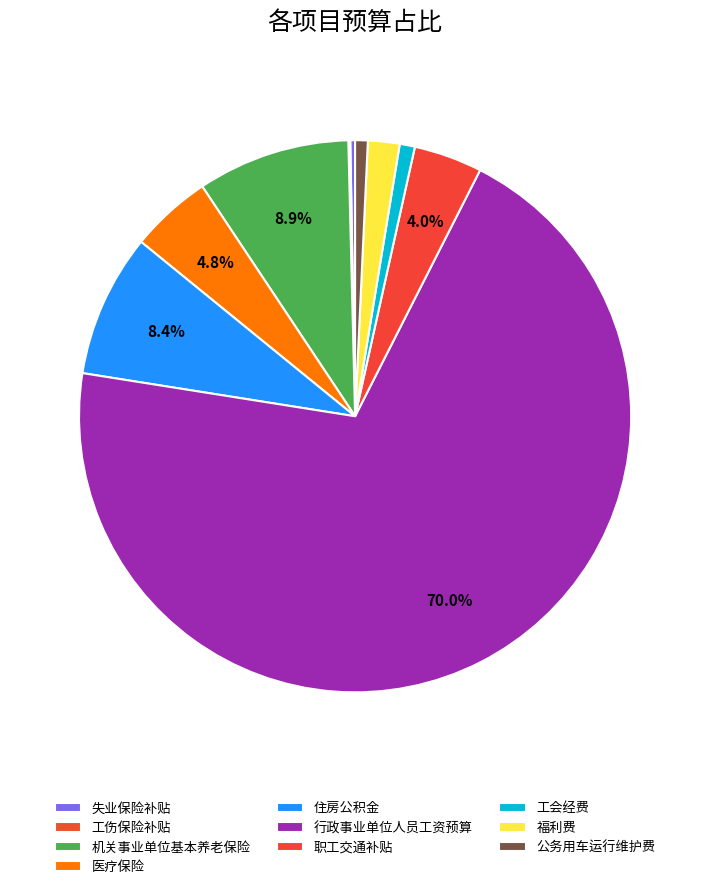

Which category has the smallest portion of the pie?

工伤保险补贴